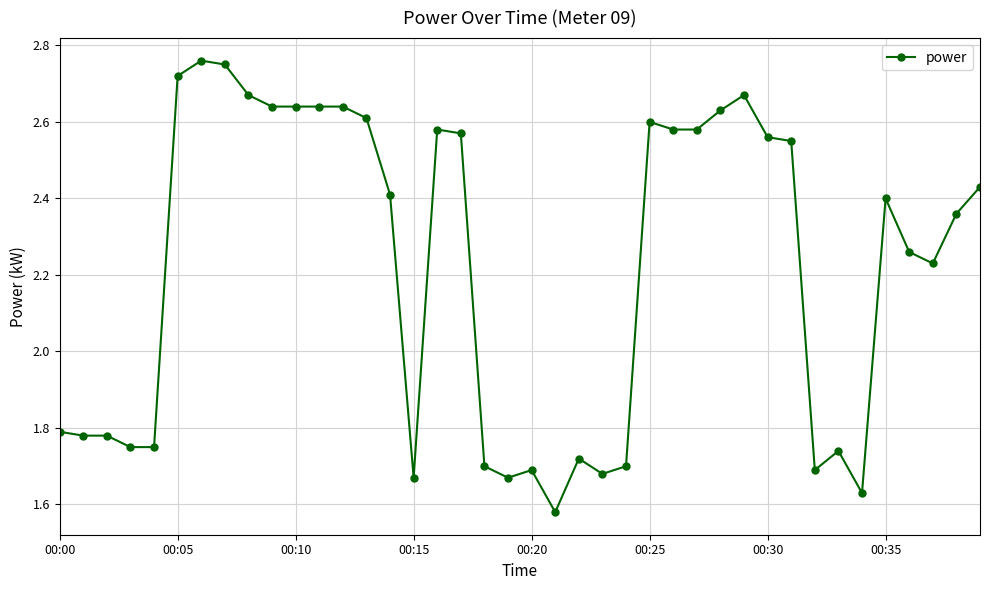

What is the difference between the maximum and minimum values?

1.2